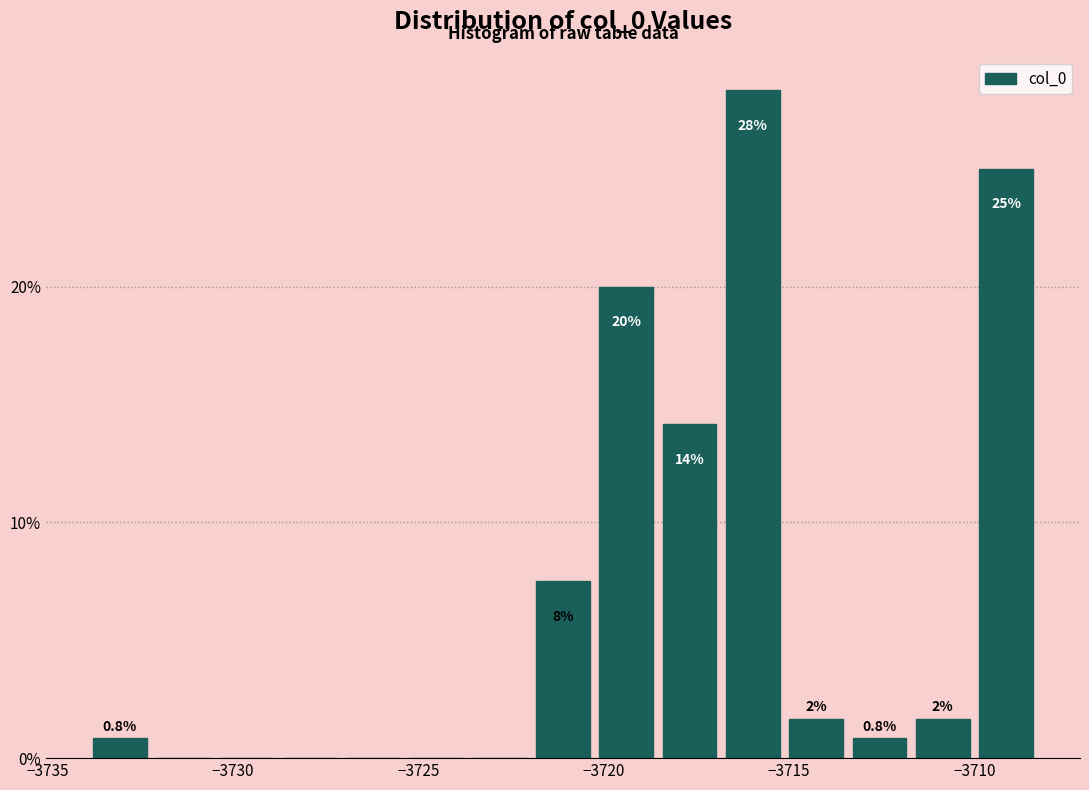

Read against the x-axis, roughly where is the centre of the tallest bar?

-3716.0